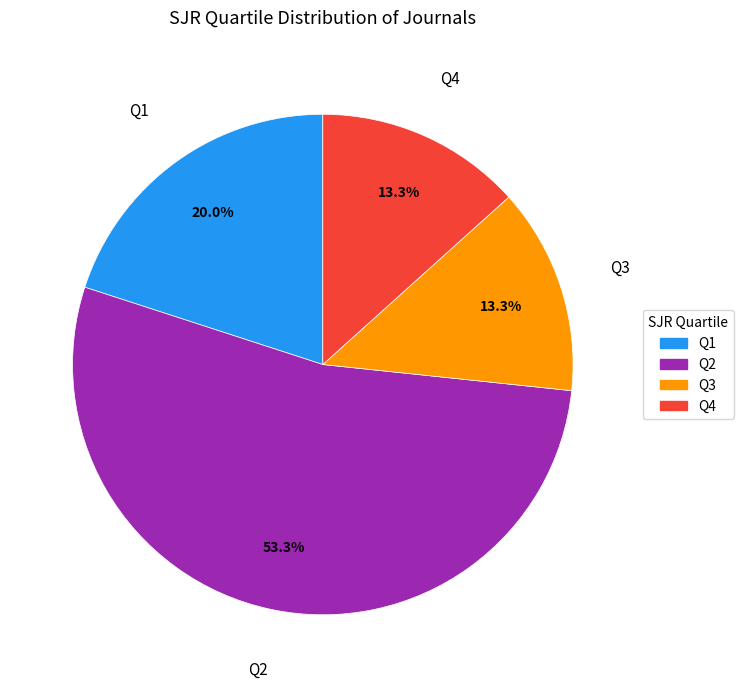

What portion of the pie excludes Q4?

86.7%